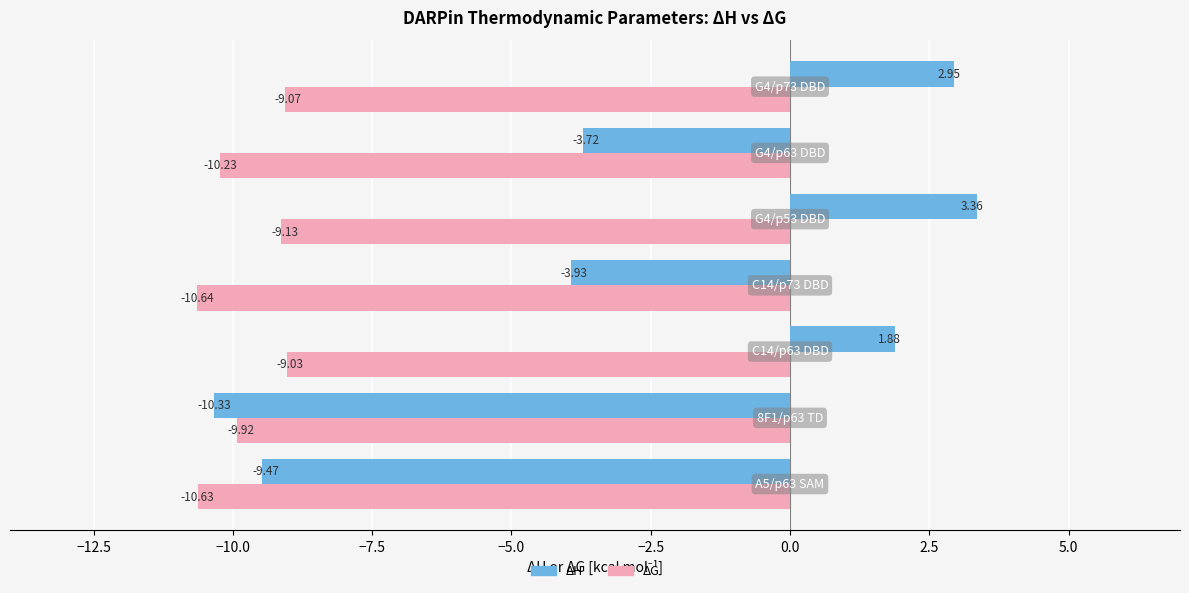

Which series has the largest range (max minus min)?

ΔH